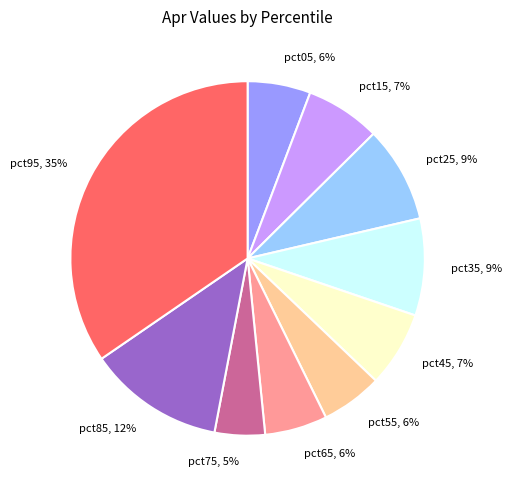

Count the number of slices in the pie.

10